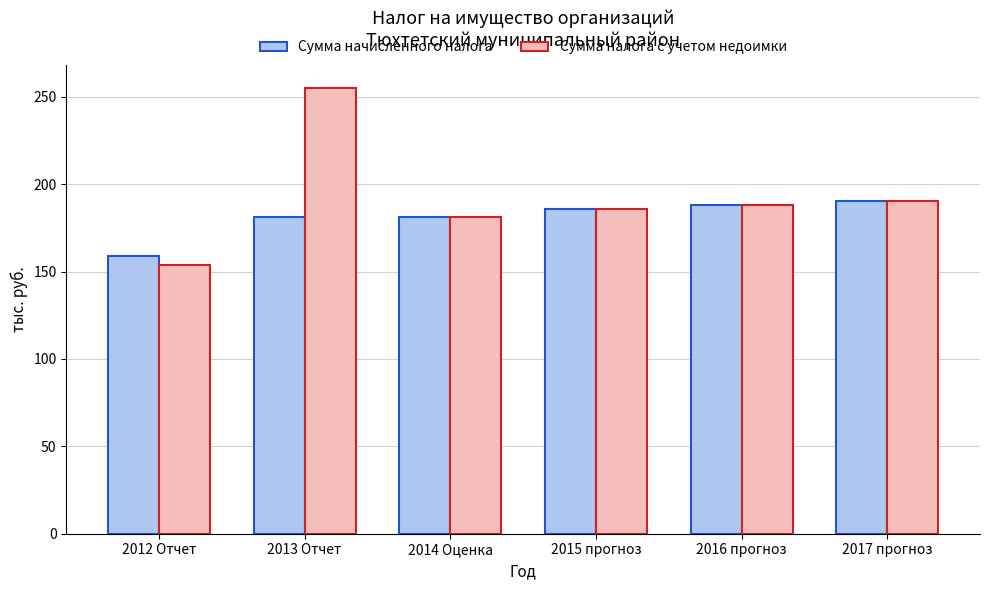

Does the chart contain any negative values?

No